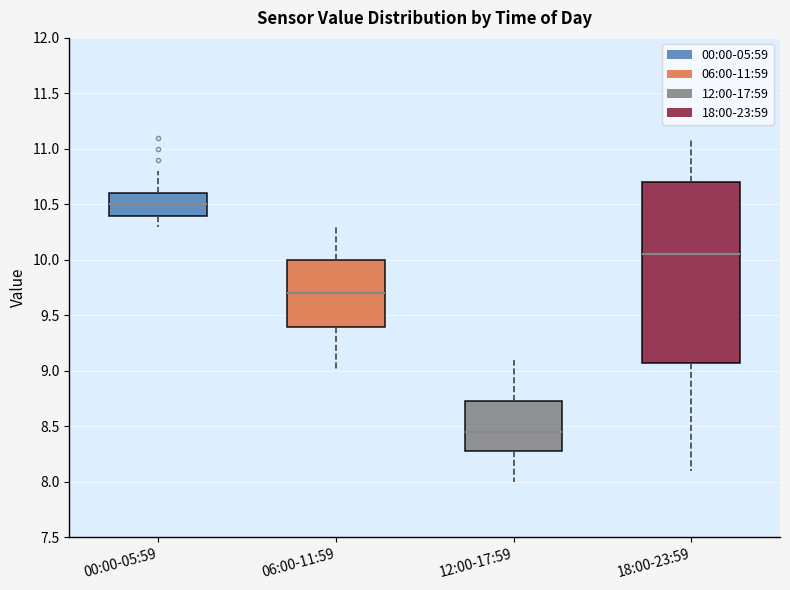

Reading left to right, transcribe this box plot: for each box, give where its median line is, the range the box spans, and where its two whiskers end, as read against the y-axis. The values are not printed on the chart, so give them approximately, as read against the axis.

00:00-05:59: median 10.50, box 10.40 to 10.60, whiskers 10.30 to 10.80
06:00-11:59: median 9.70, box 9.40 to 10.00, whiskers 9.00 to 10.30
12:00-17:59: median 8.45, box 8.30 to 8.75, whiskers 8.00 to 9.10
18:00-23:59: median 10.05, box 9.10 to 10.70, whiskers 8.10 to 11.10